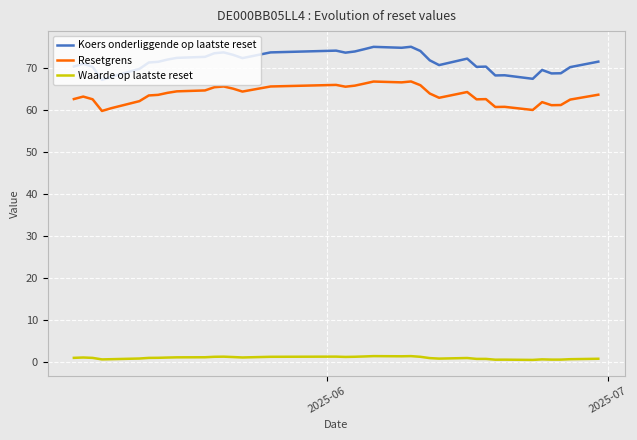

What are all the series names shown in the legend?

Koers onderliggende op laatste reset, Resetgrens, Waarde op laatste reset